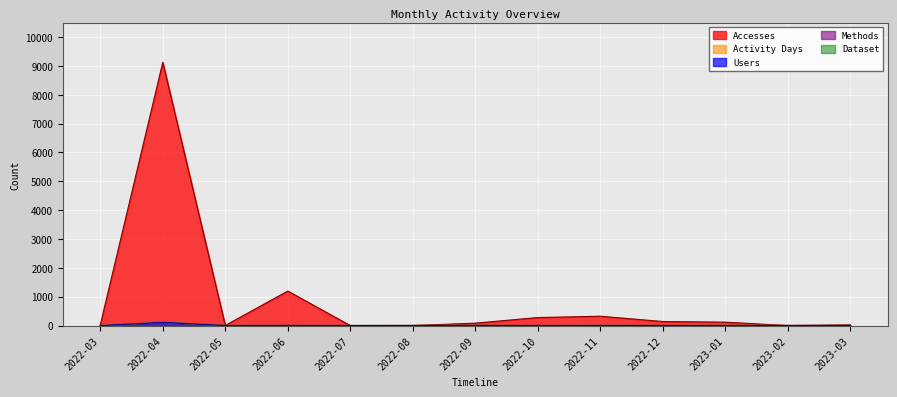

In Accesses, how many points are lower than both neighbors (excluding endpoints)?

3